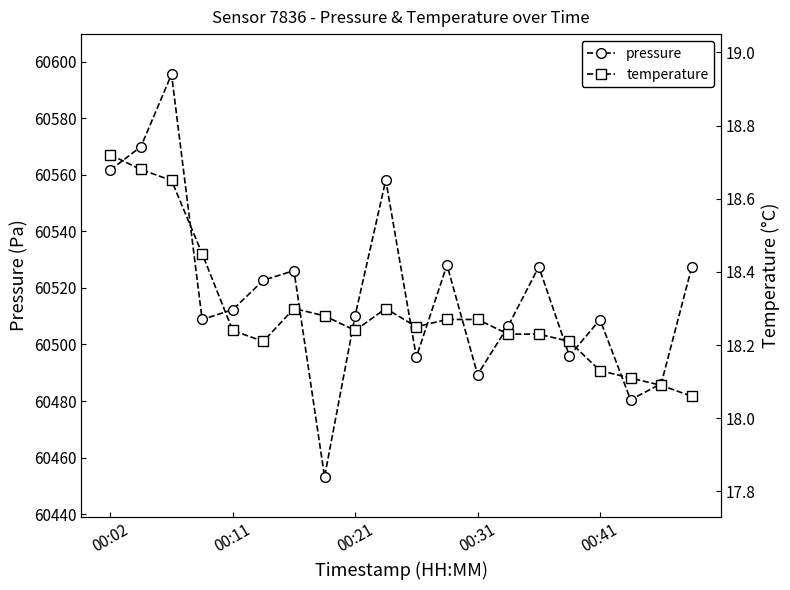

The pressure series shows 98019.1 at 00:41. True or false?

False